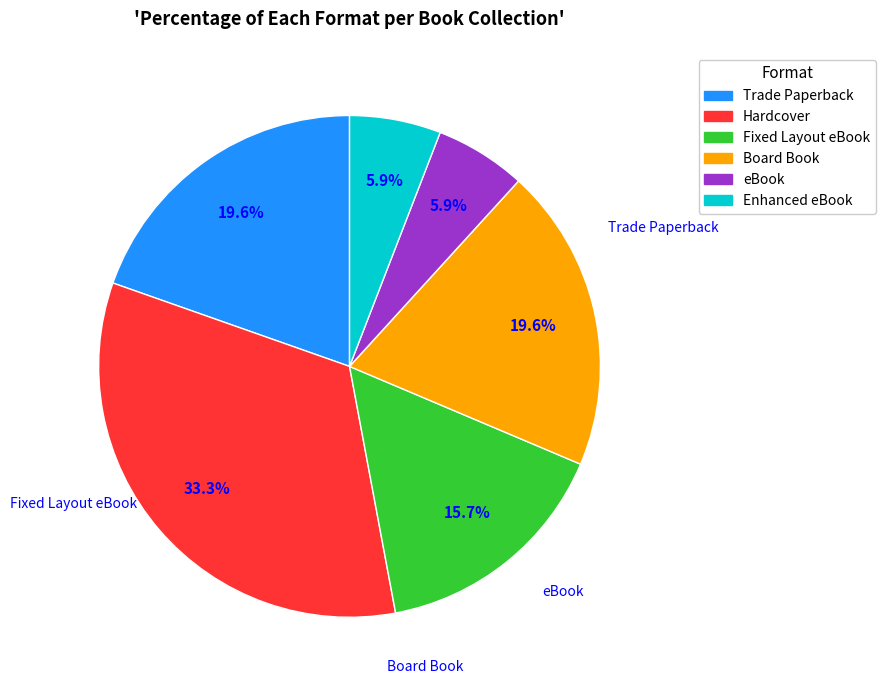

The Trade Paperback slice represents 20% of the pie. True or false?

True